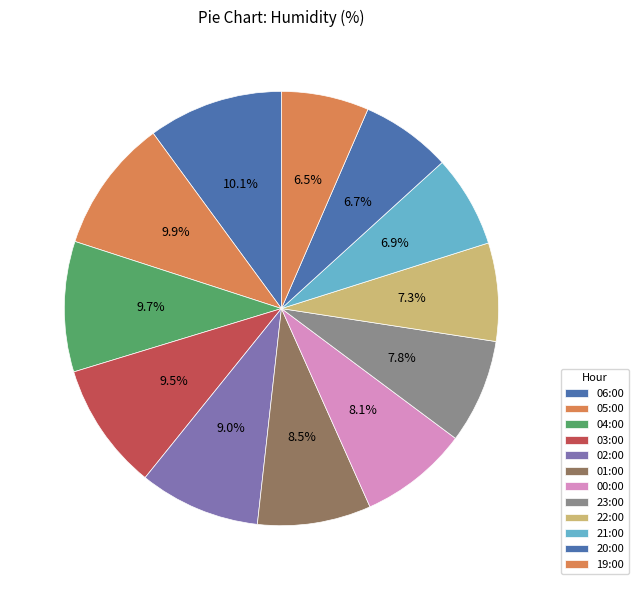

Count the number of slices in the pie.

12